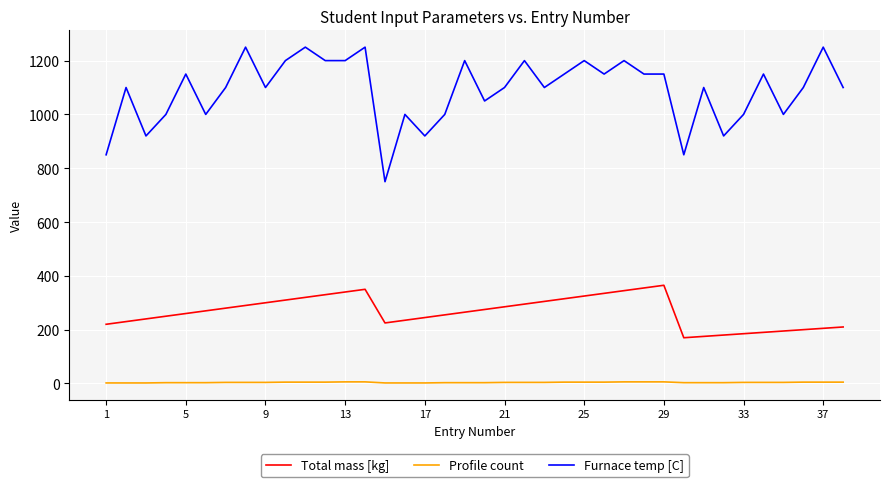

Rank the series by their average value, from highest to lowest.

Furnace temp [C], Total mass [kg], Profile count